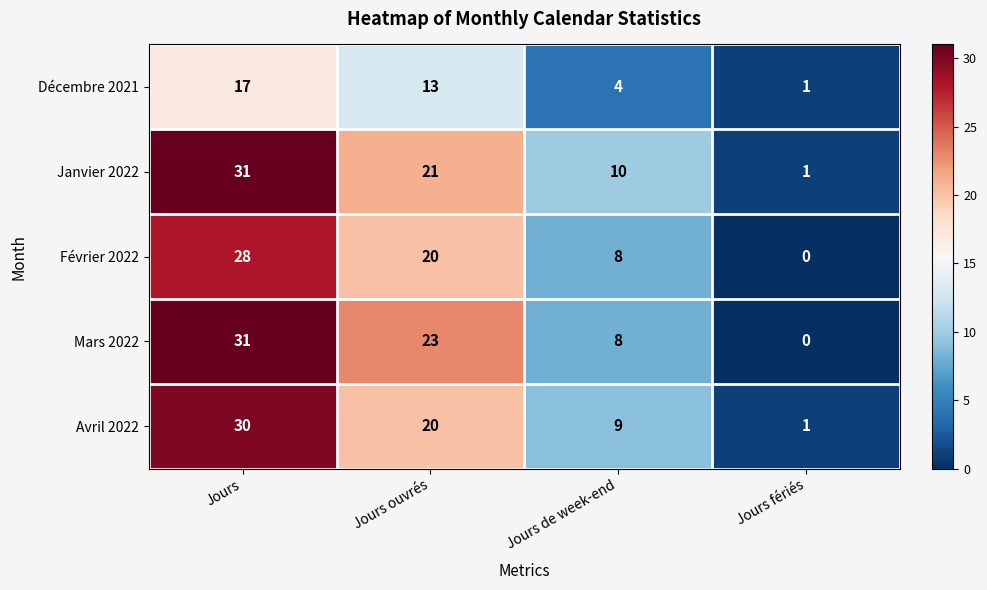

Which series has the largest total across all categories?

Janvier 2022